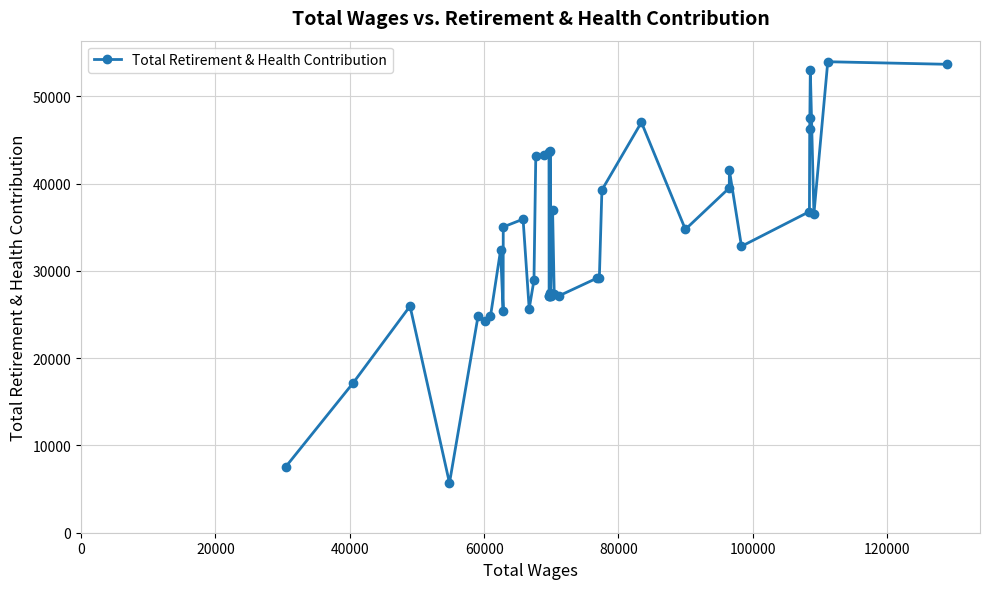

True or false: there are more than 2 points higher than both neighbors.

True